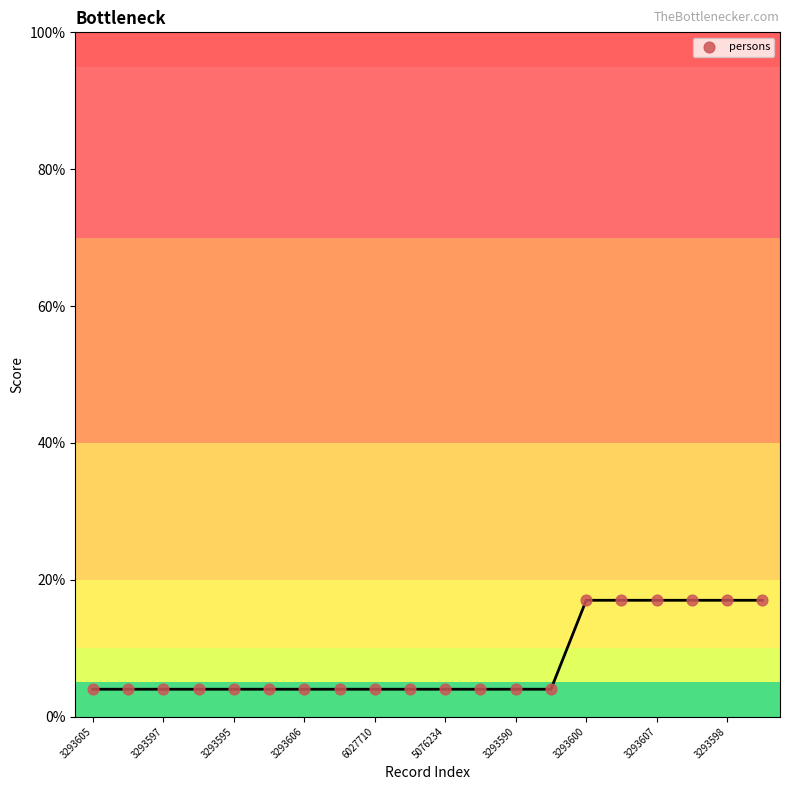

What is the range of Y values (max minus min)?

13.0